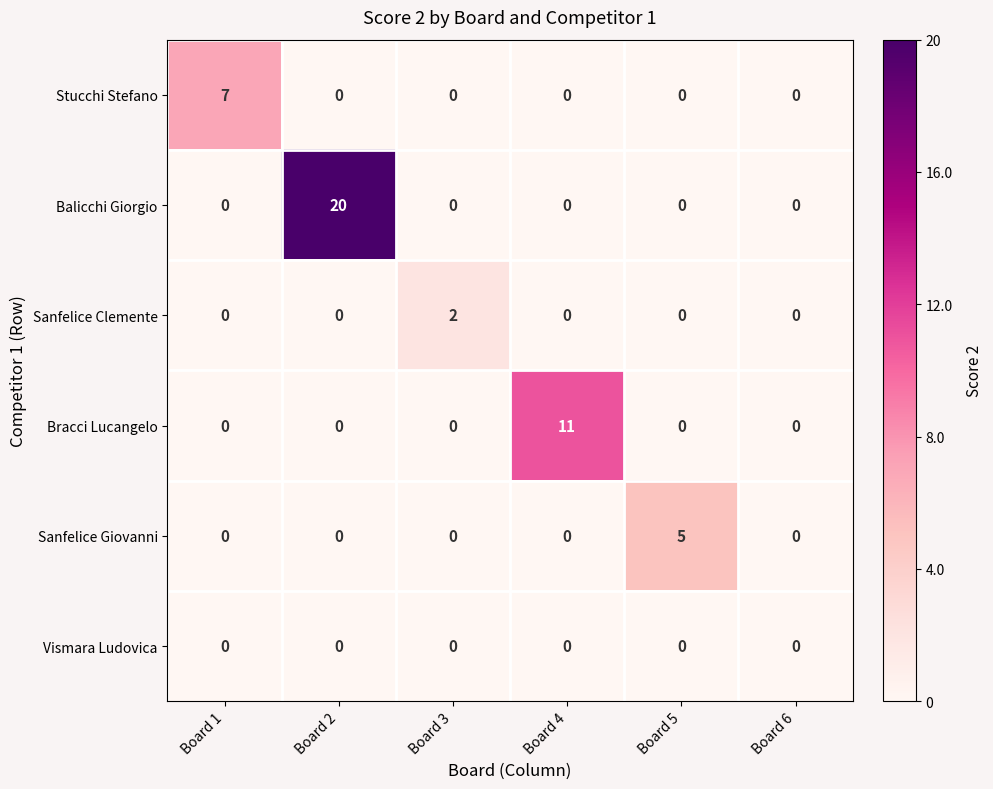

Count the number of categories in the chart.

6